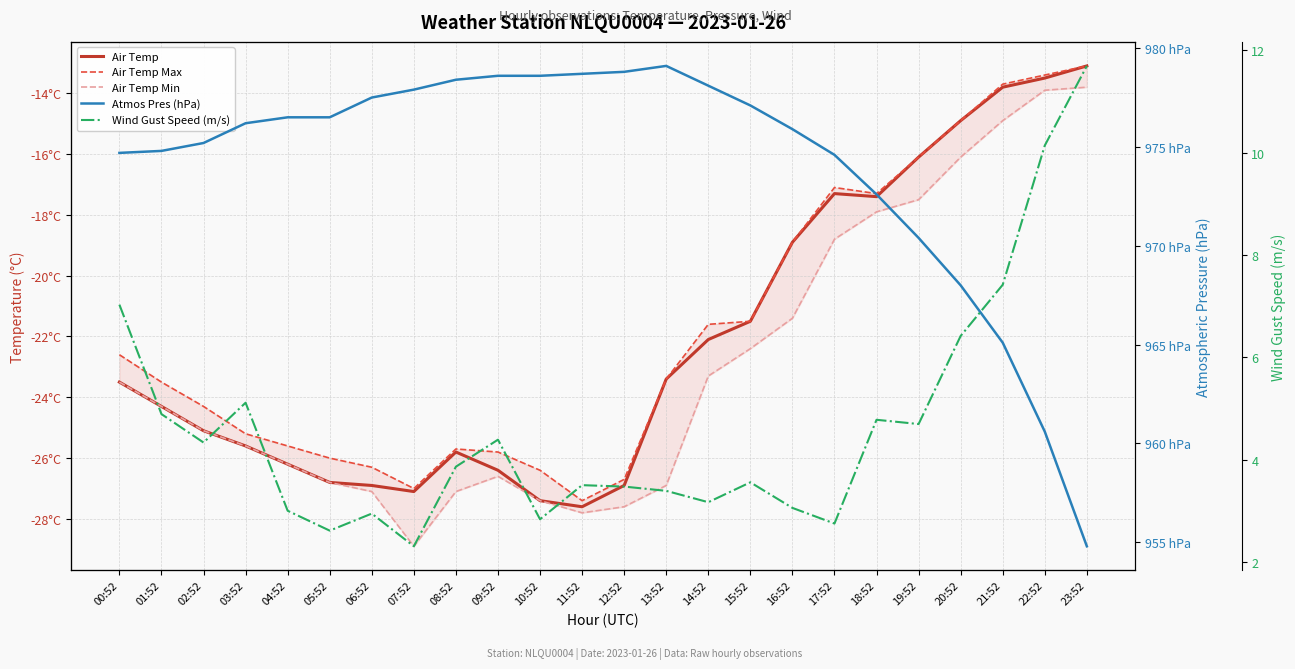

What are all the series names shown in the legend?

Air Temp, Air Temp Max, Air Temp Min, Atmos Pres (hPa), Wind Gust Speed (m/s)